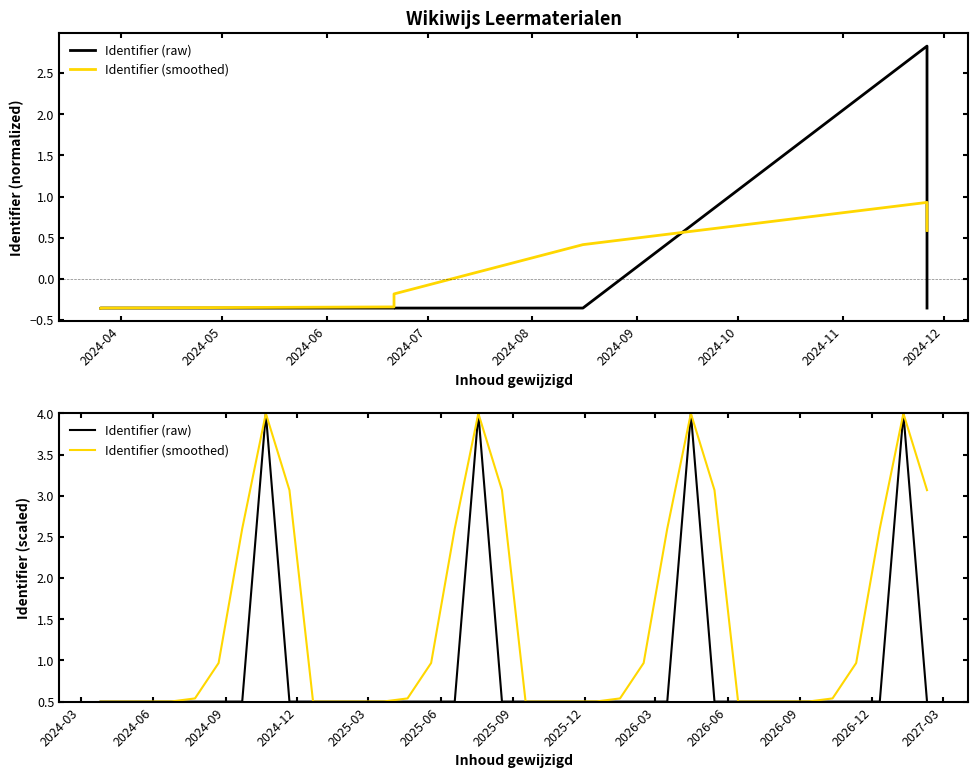

Is the value of Identifier (raw) at 30 greater than the value of Identifier (smoothed) at 9?

Yes